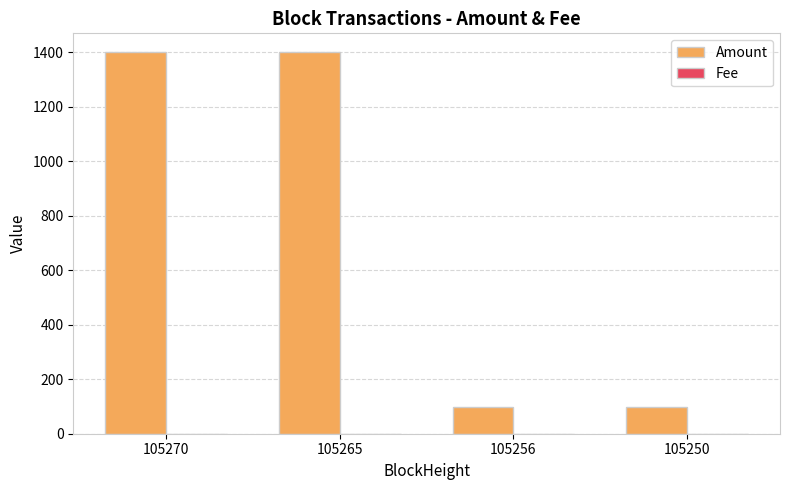

Between 105265 and 105256, which series saw the biggest shift?

Amount